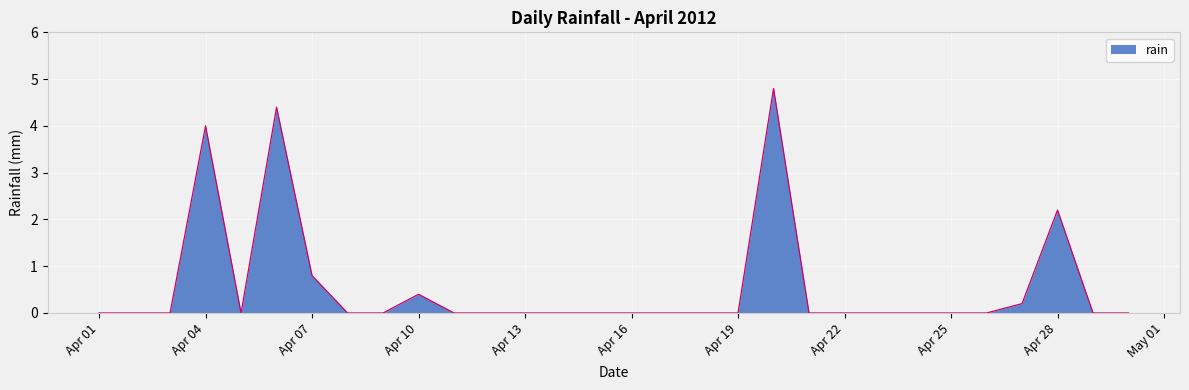

What is the difference between the maximum and minimum values?

4.8